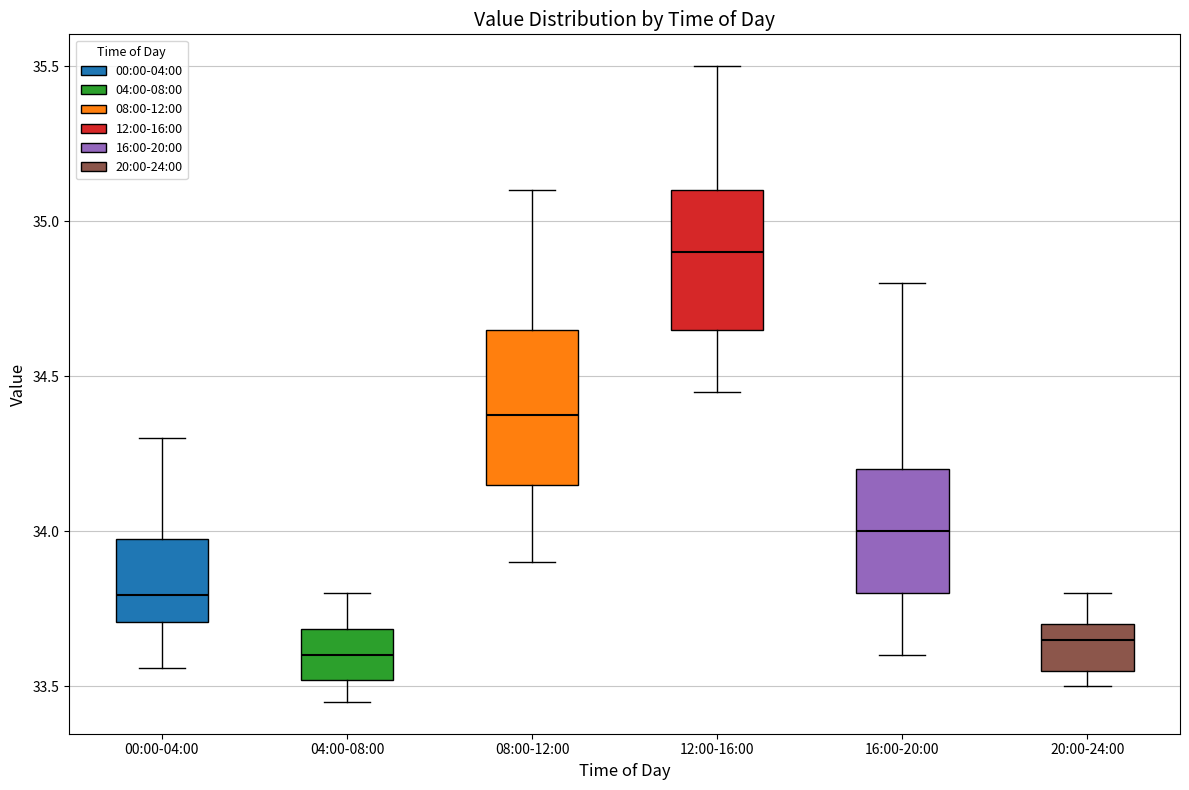

Where does the median line of the box for 16:00-20:00 sit on the y-axis? The values are not printed on the chart, so give them approximately, as read against the axis.

34.00